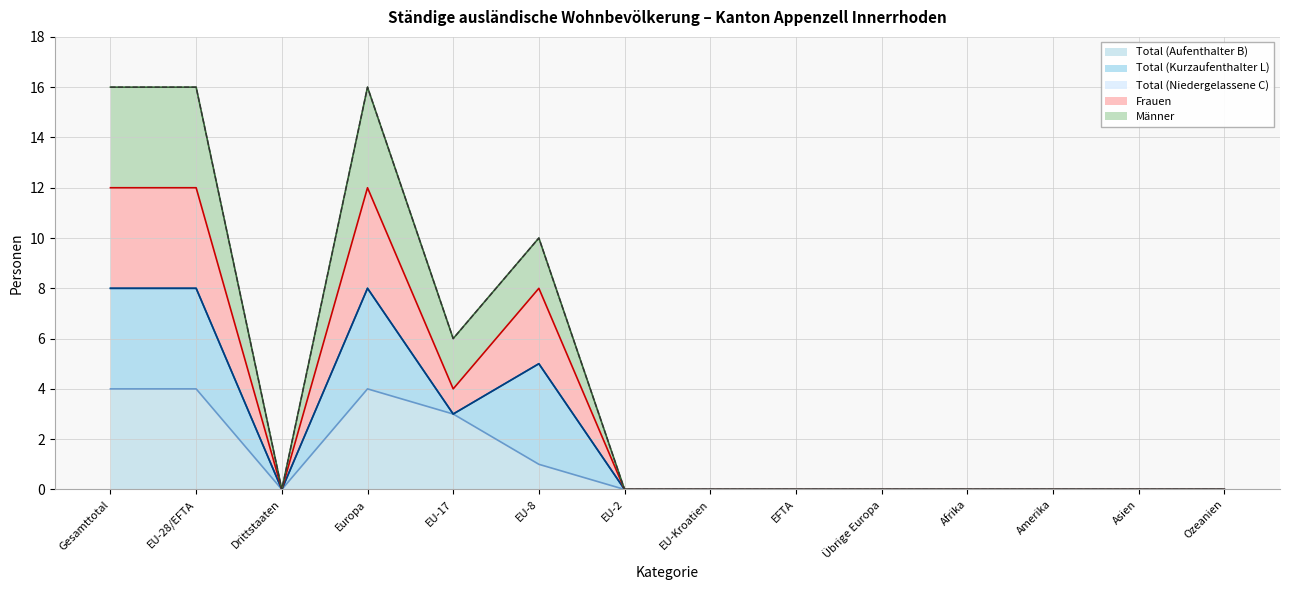

What is the maximum value for Total (Aufenthalter B)?

4